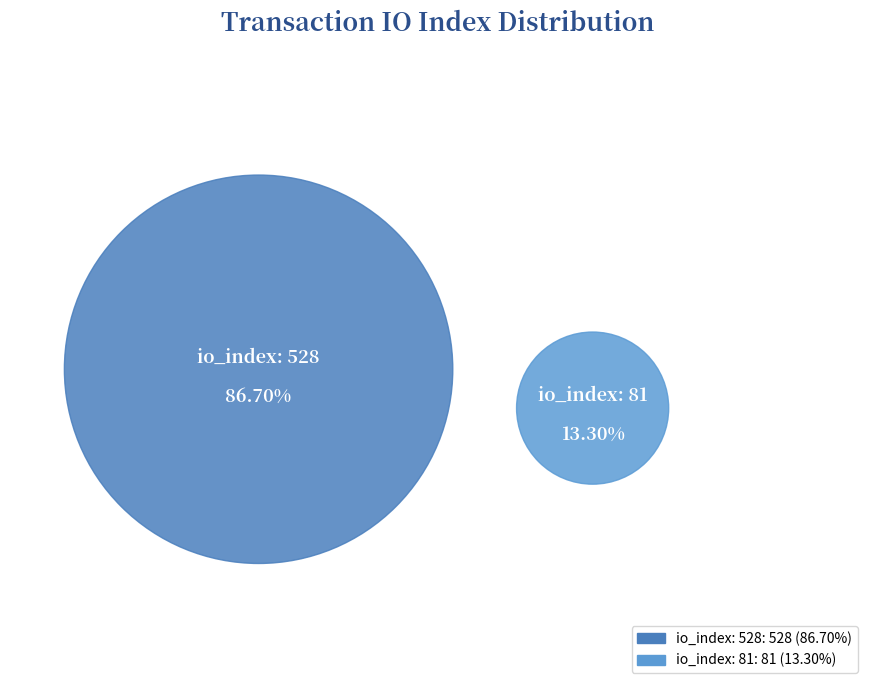

The io_index: 81 slice represents 20% of the pie. True or false?

False